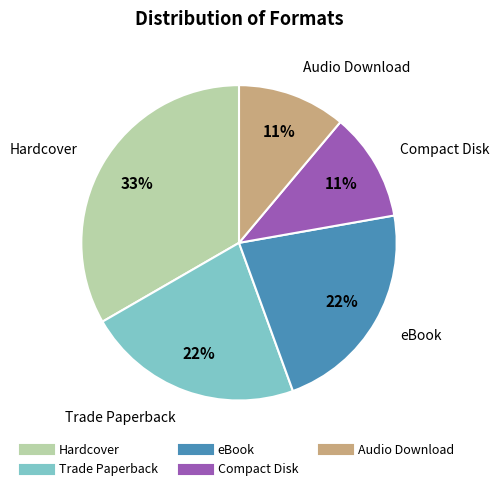

How many slices are in this pie chart?

5